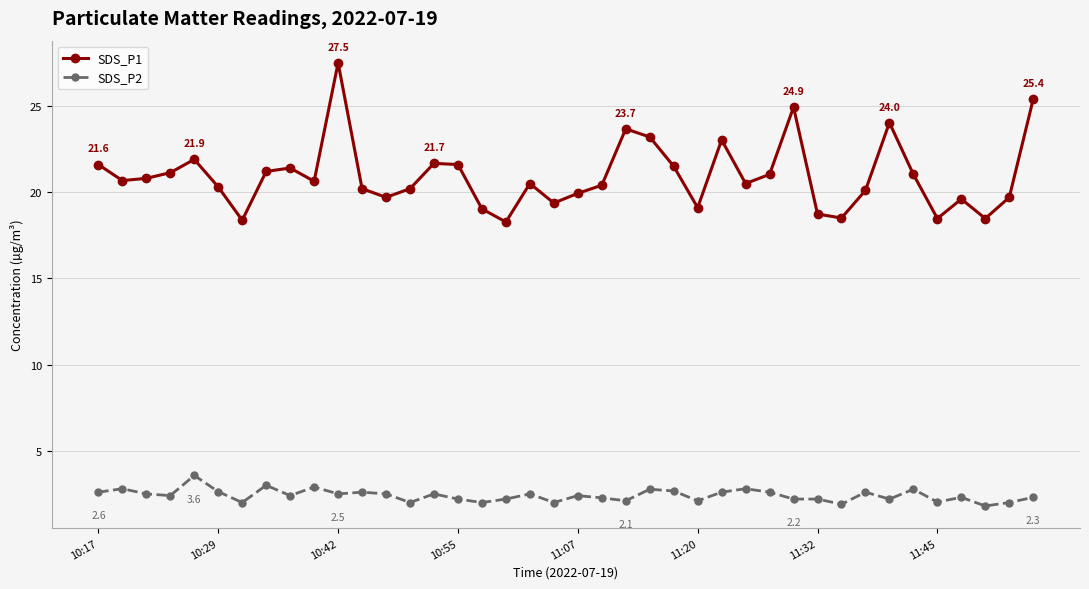

True or false: SDS_P1 has more than 1 interior local peaks.

True